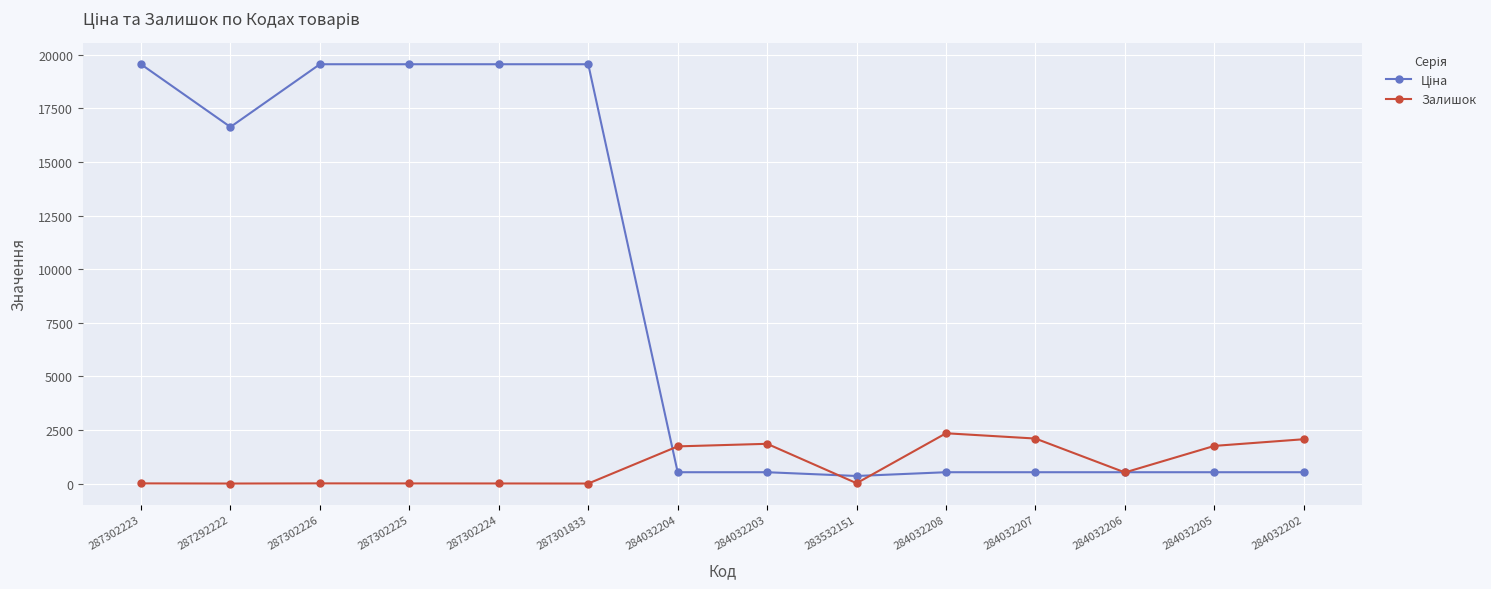

What is the maximum value for Залишок?

2346.0